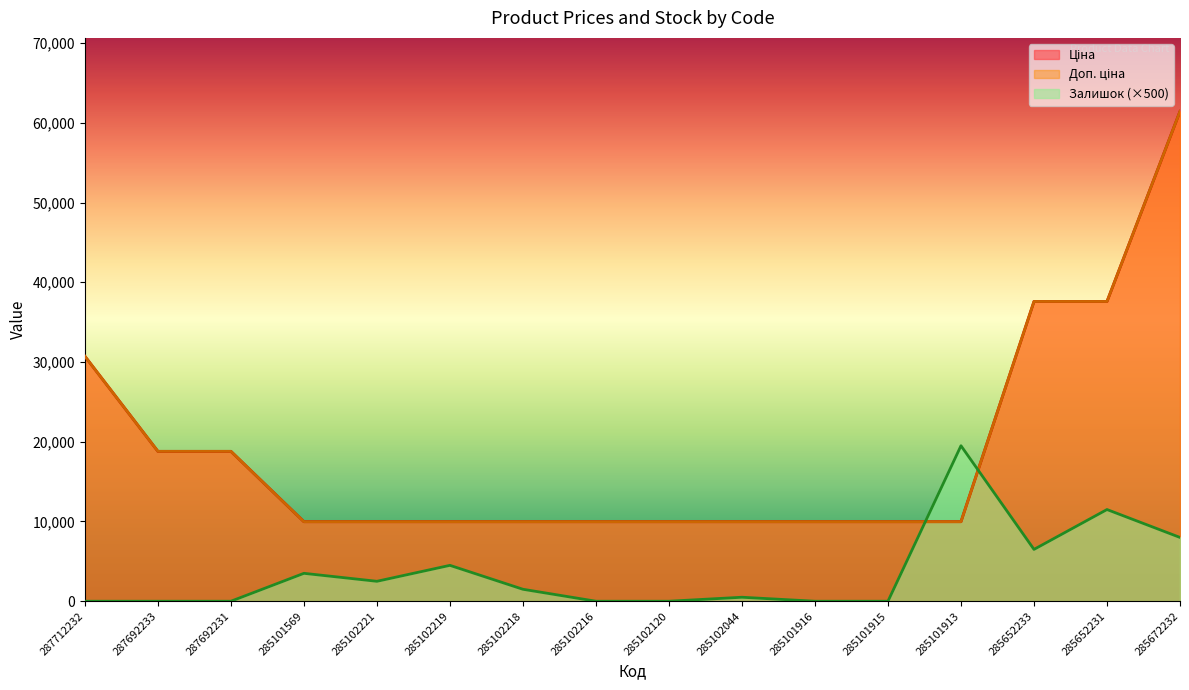

What is the maximum value shown in the chart?

61434.3